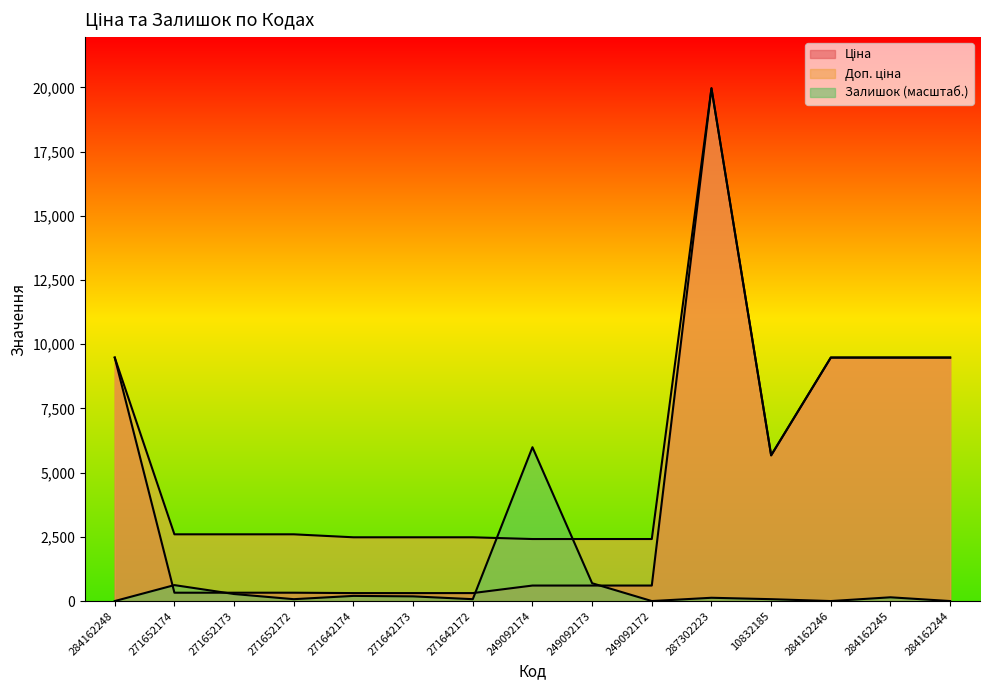

What is the total value across all series at 271642174?

2993.6